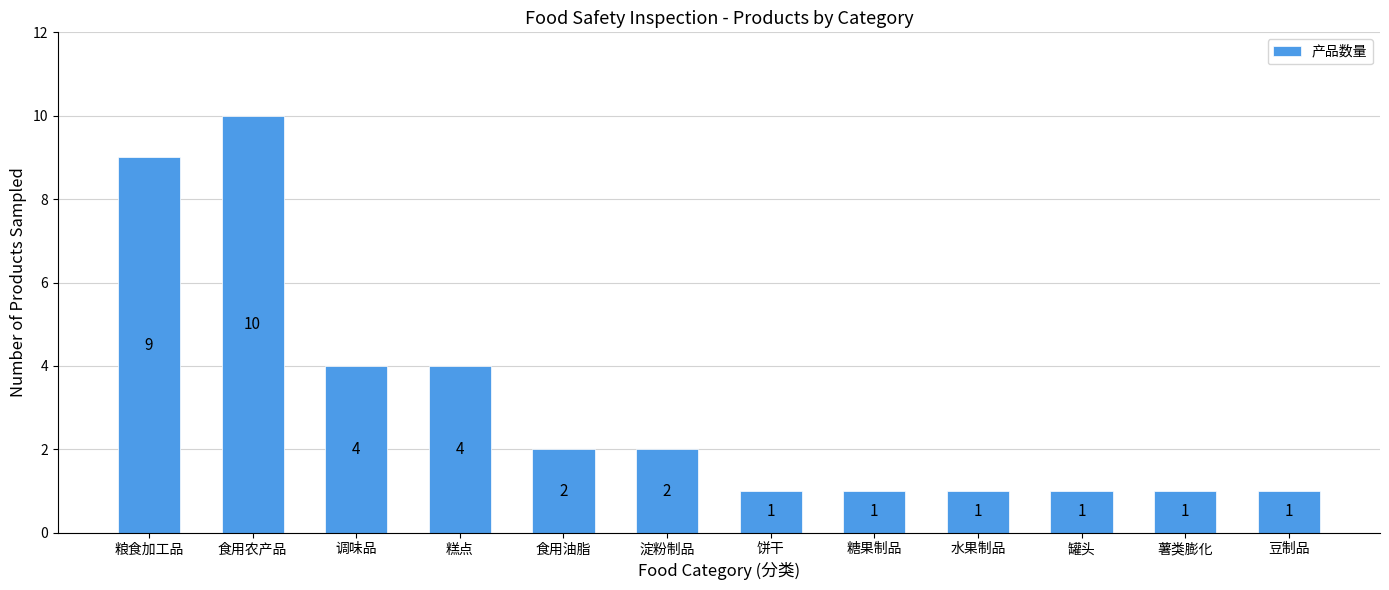

Approximately how many times larger is the value at 食用油脂 compared to 糖果制品?

2.0